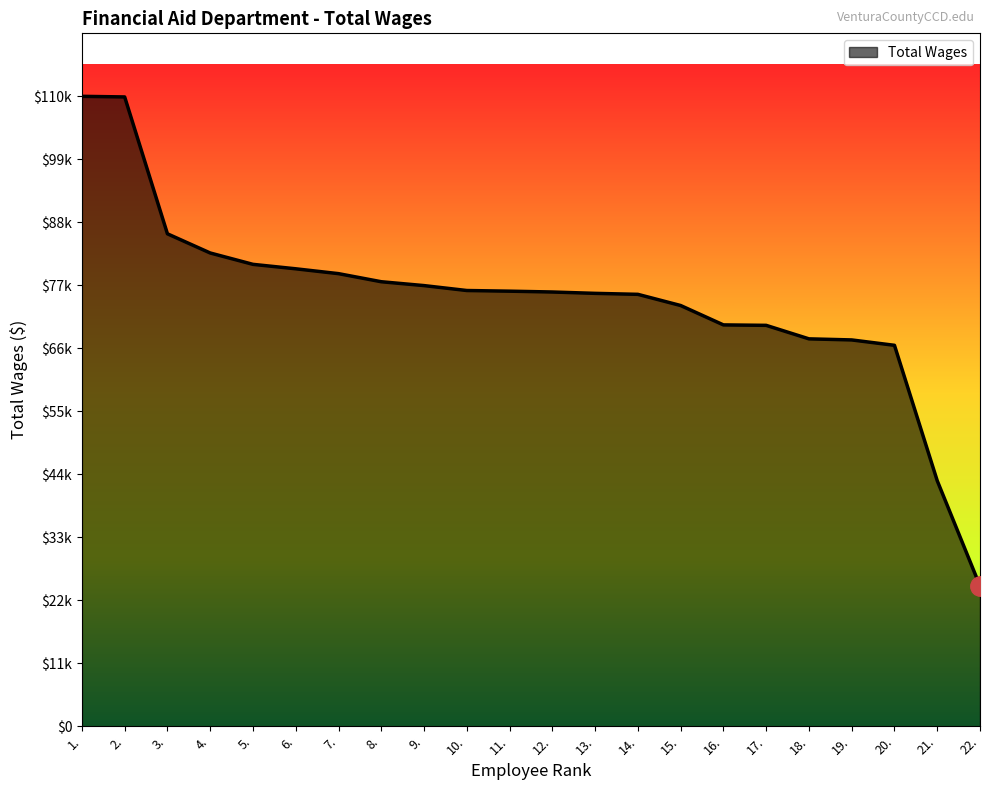

Is this an area chart (filled region under the line)?

Yes